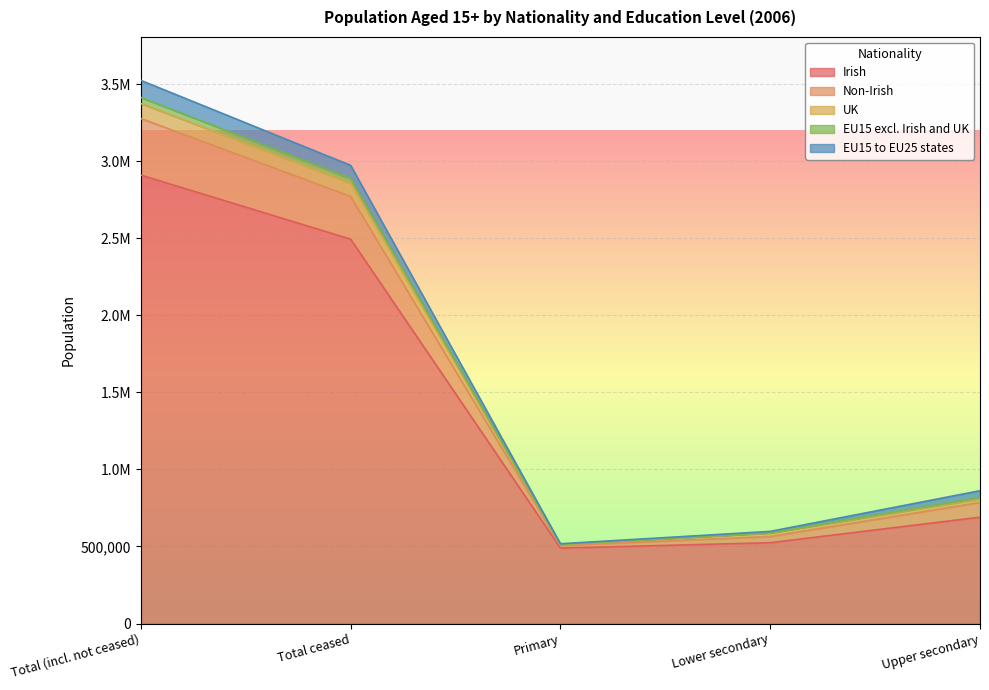

True or false: Irish and Non-Irish intersect in this chart.

False